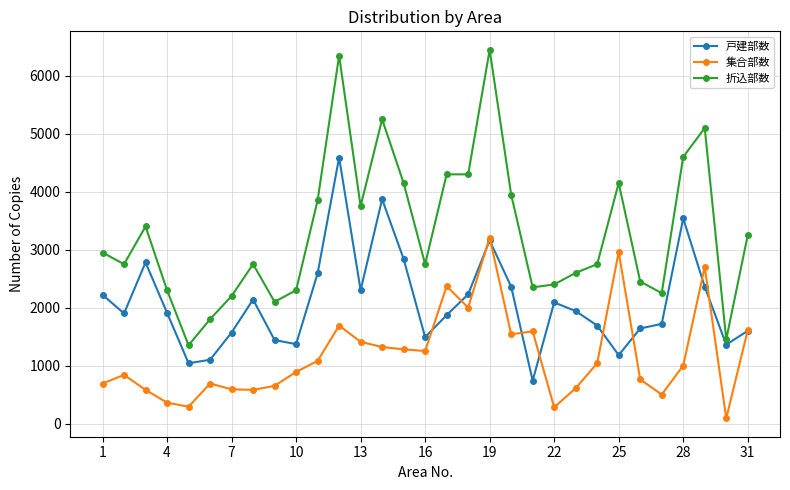

List the series in order of their peak value, highest first.

折込部数, 戸建部数, 集合部数